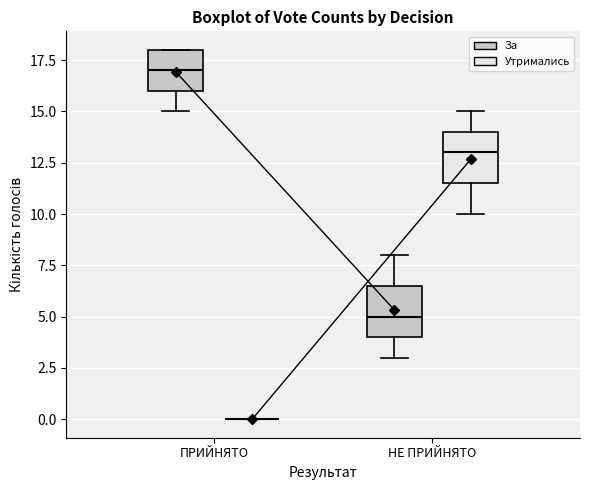

Reading left to right, transcribe this box plot: for each box, give where its median line is, the range the box spans, and where its two whiskers end, as read against the y-axis. The values are not printed on the chart, so give them approximately, as read against the axis.

ПРИЙНЯТО (За): median 17.0, box 16.0 to 18.0, whiskers 15.0 to 18.0
ПРИЙНЯТО (Утримались): box collapsed to a line at 0.0, whiskers 0.0 to 0.0
НЕ ПРИЙНЯТО (За): median 5.0, box 4.0 to 6.5, whiskers 3.0 to 8.0
НЕ ПРИЙНЯТО (Утримались): median 13.0, box 11.5 to 14.0, whiskers 10.0 to 15.0